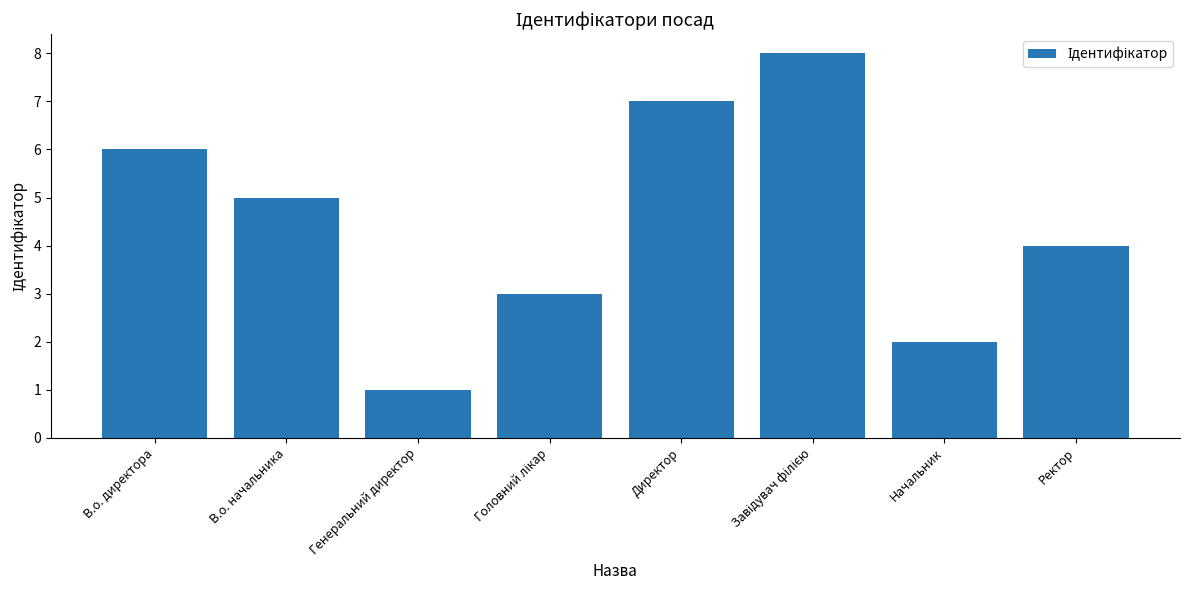

Between Начальник and Генеральний директор, which is larger?

Начальник